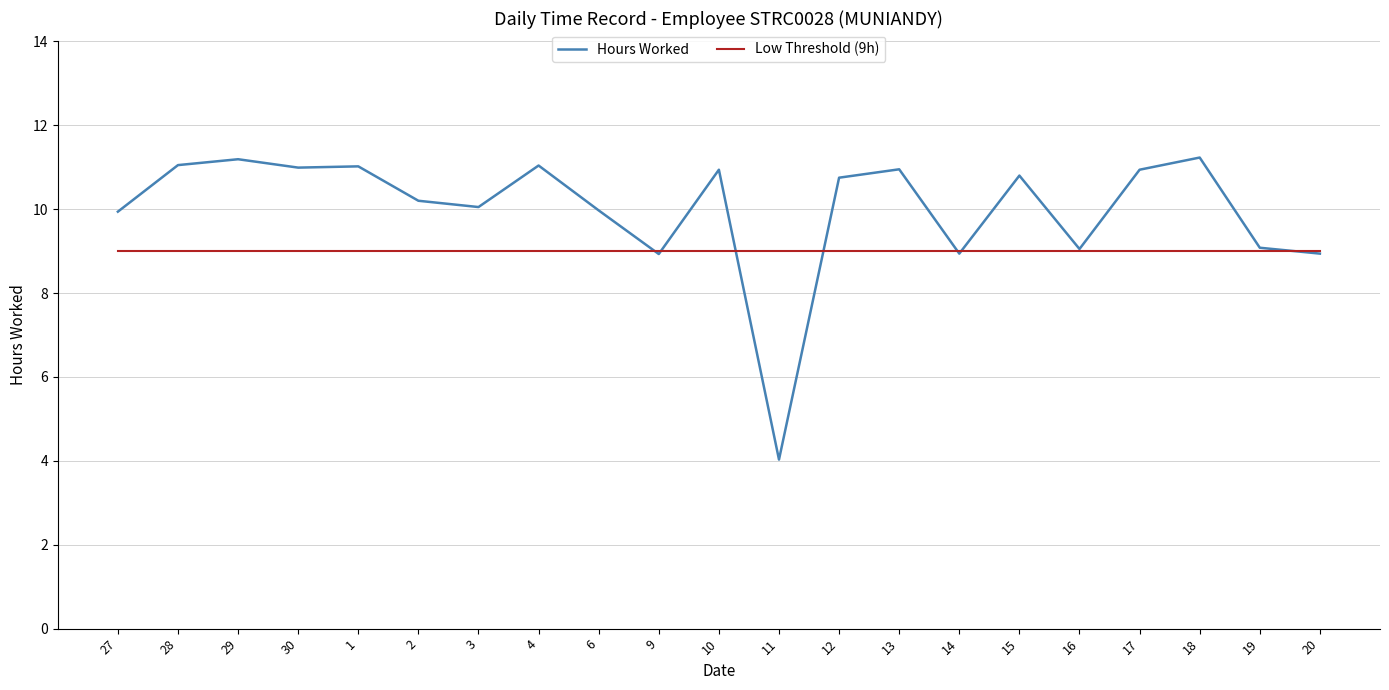

Rank the series at 27 from lowest to highest value.

Low Threshold (9h), Hours Worked